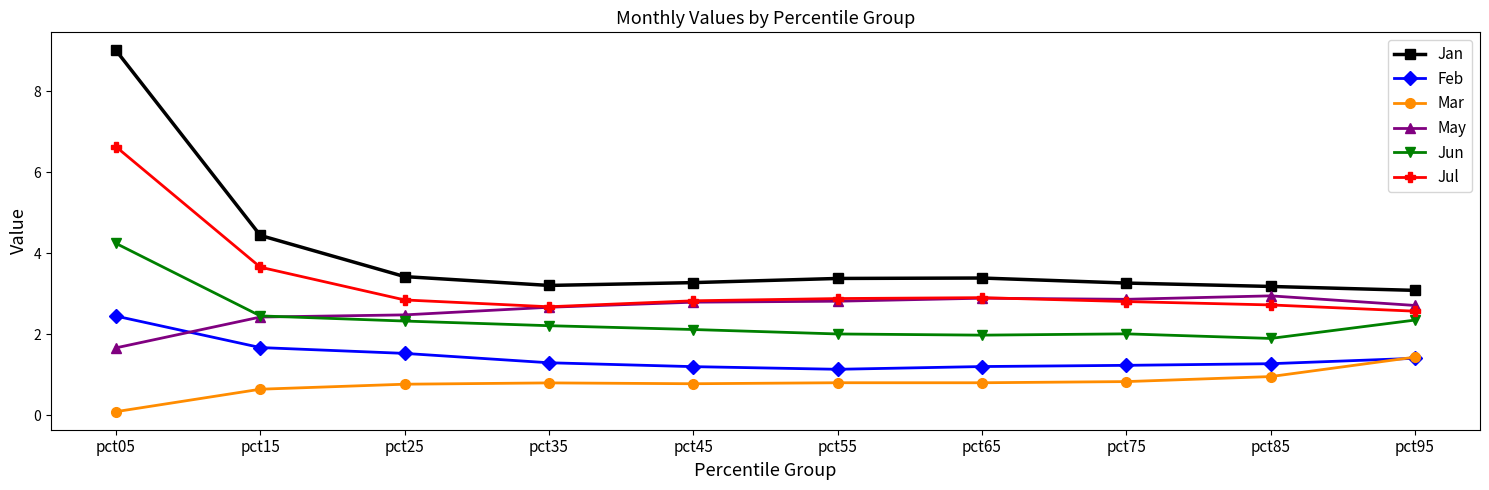

Which label corresponds to the smallest value in the chart?

pct05